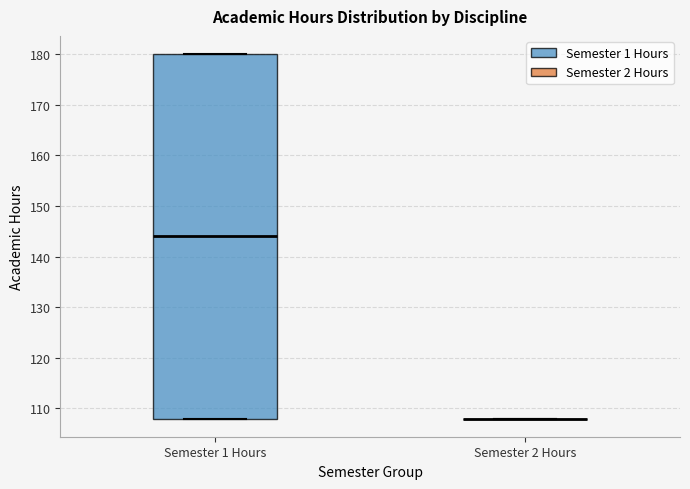

Reading left to right, transcribe this box plot: for each box, give where its median line is, the range the box spans, and where its two whiskers end, as read against the y-axis. The values are not printed on the chart, so give them approximately, as read against the axis.

Semester 1 Hours: median 144, box 108 to 180, whiskers 108 to 180
Semester 2 Hours: box collapsed to a line at 108, whiskers 108 to 108